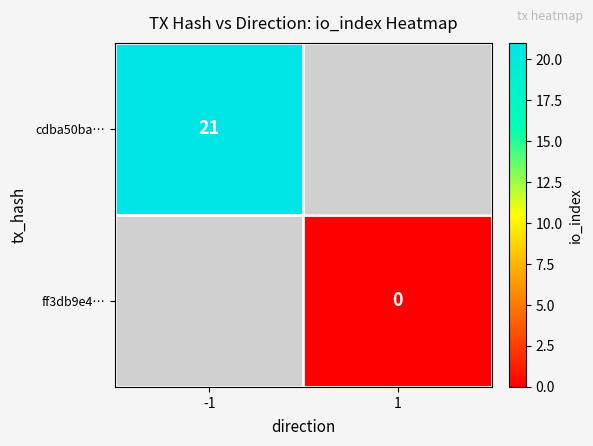

At how many categories does at least one series exceed 15?

1